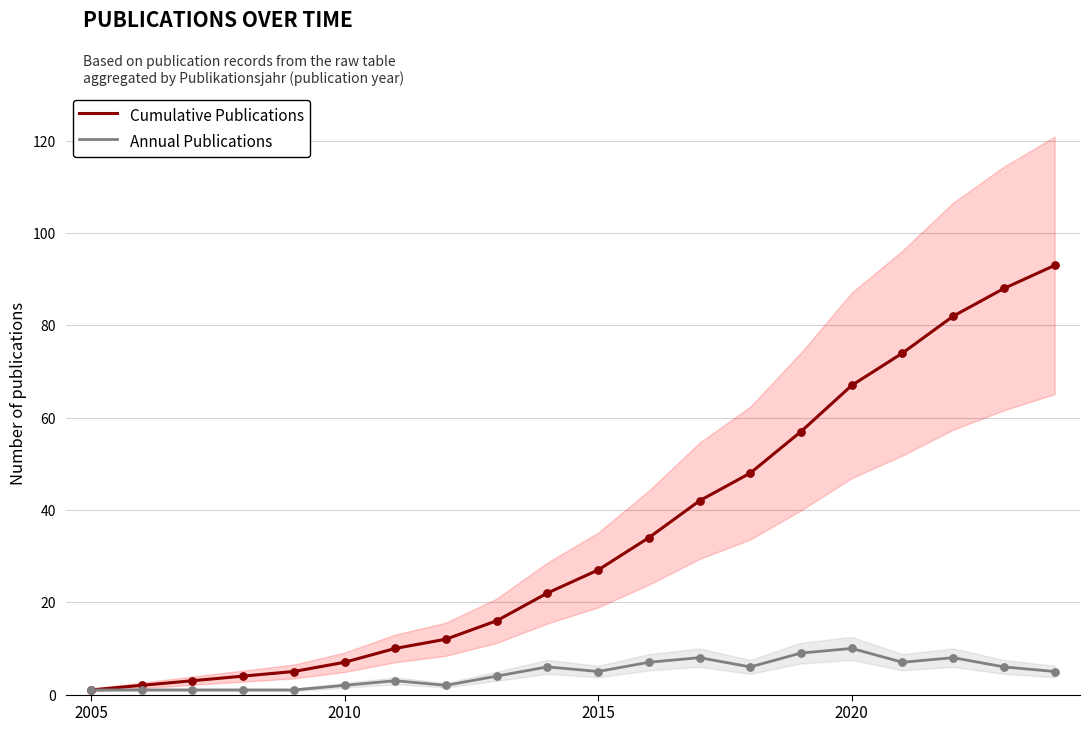

What are all the series names shown in the legend?

Cumulative Publications, Annual Publications